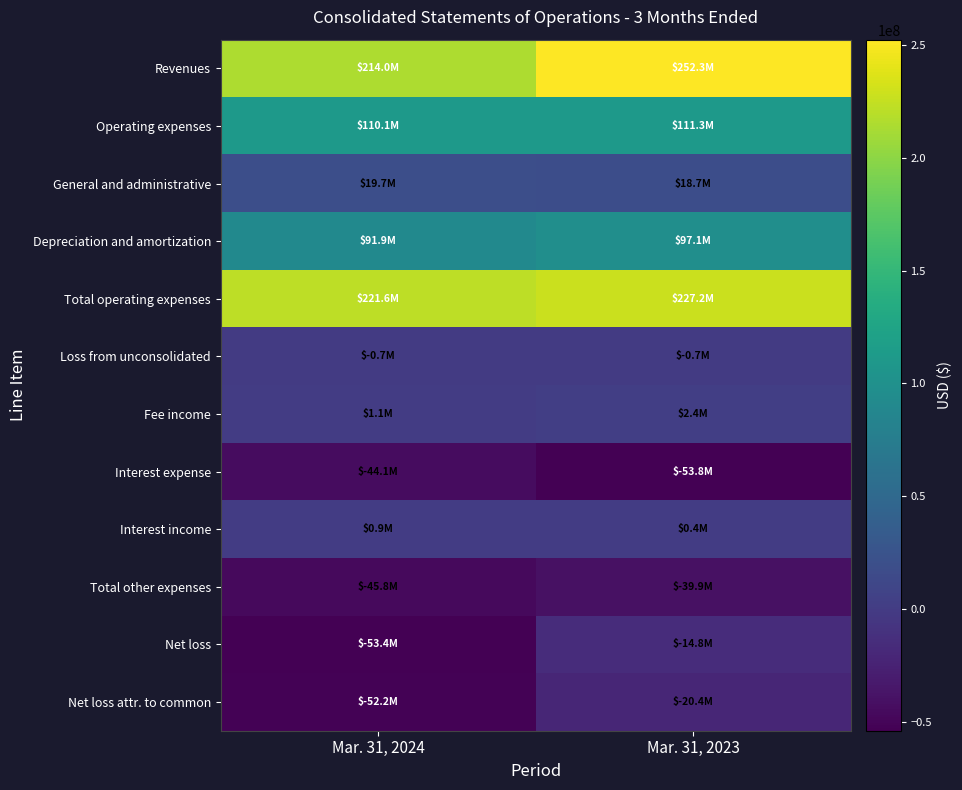

List the series in order of their peak value, lowest first.

Interest expense, Total other expenses, Net loss attr. to common, Net loss, Loss from unconsolidated, Interest income, Fee income, General and administrative, Depreciation and amortization, Operating expenses, Total operating expenses, Revenues